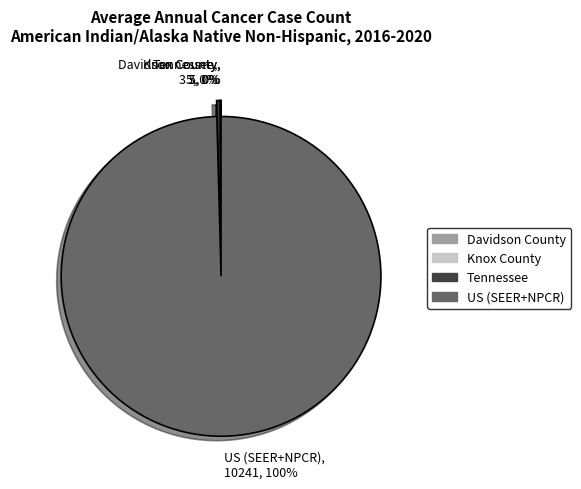

True or false: Tennessee accounts for 0% of the total.

True